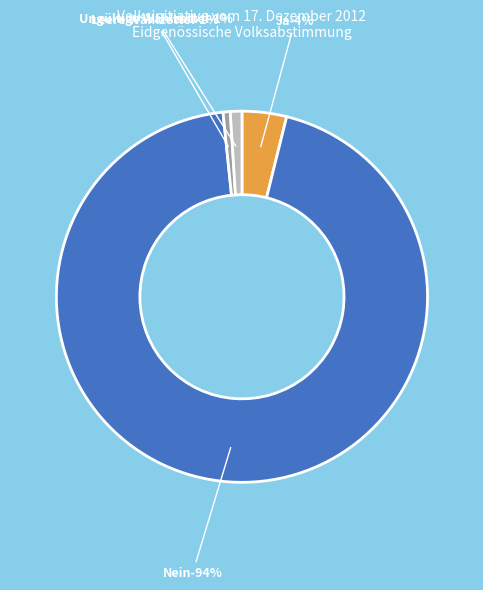

How much of the chart is everything except Ungültige Wahlzettel?

99.0%